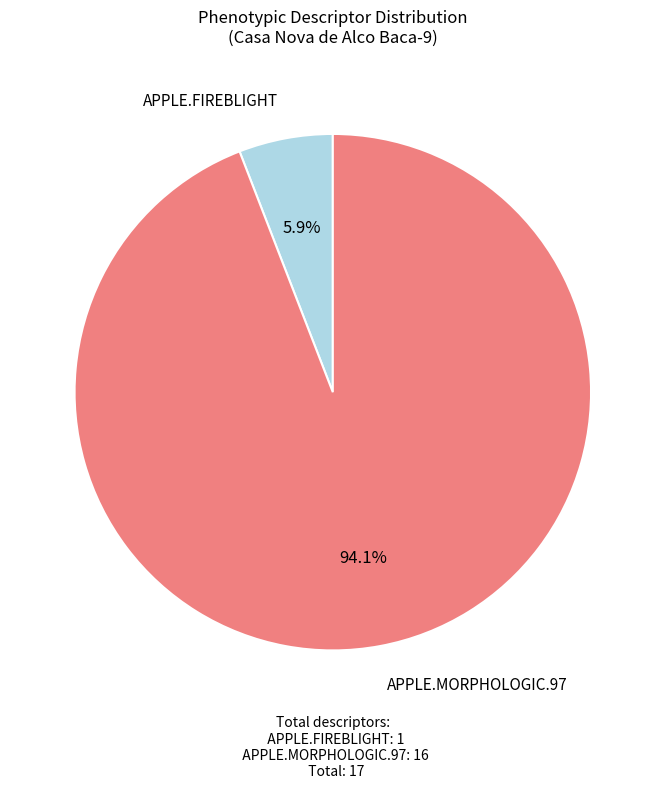

What percentage do APPLE.FIREBLIGHT and APPLE.MORPHOLOGIC.97 together represent?

100.0%